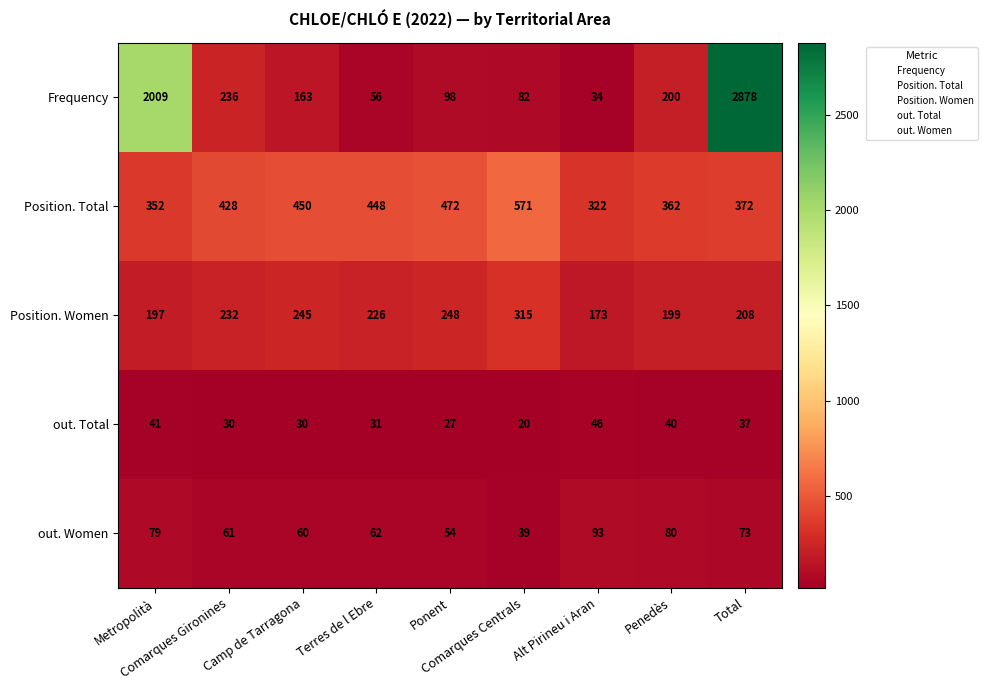

Which series has the widest spread of values?

Frequency